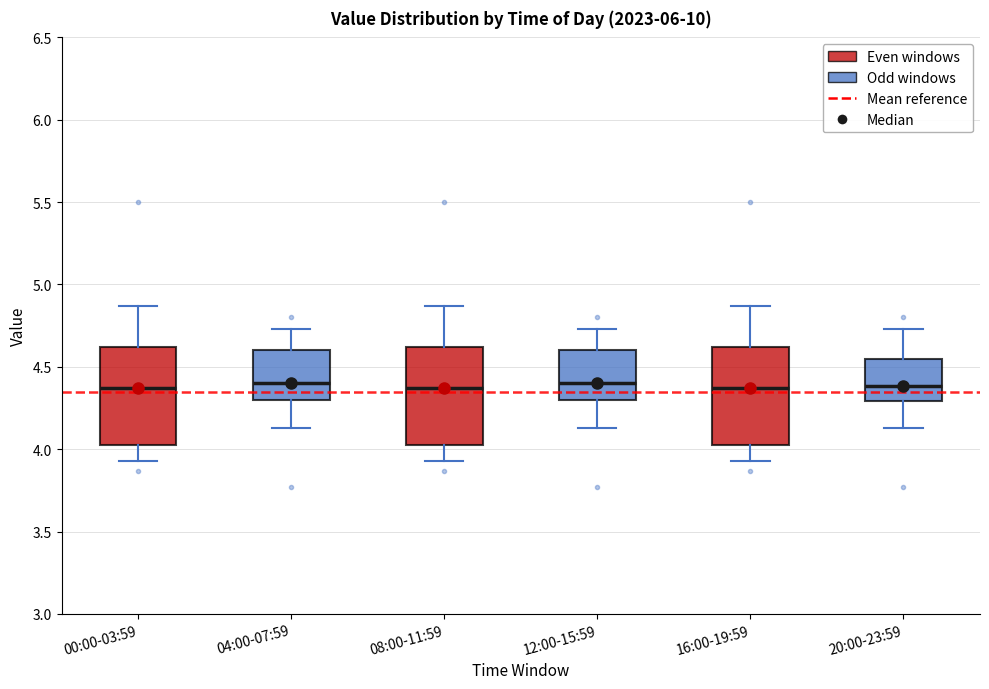

Where does the upper whisker of the box for 00:00-03:59 end on the y-axis? The values are not printed on the chart, so give them approximately, as read against the axis.

4.85